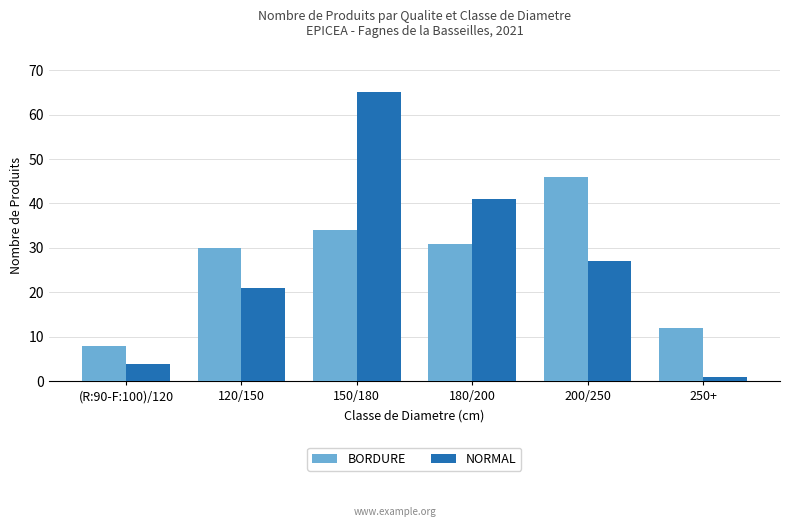

Which label corresponds to the smallest value in the chart?

250+